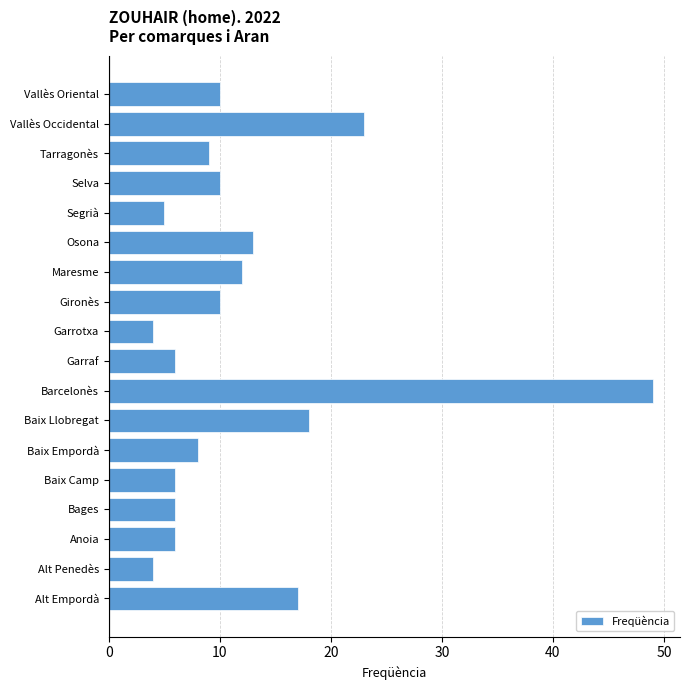

Does the chart contain stacked bars?

No